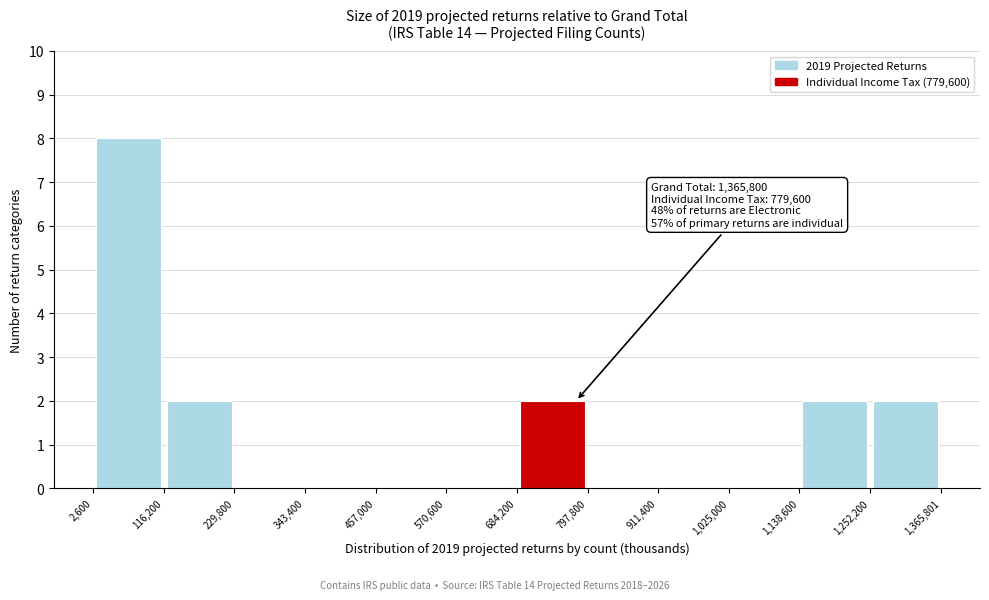

Over which range of the x-axis is the bar tallest?

2,600 to 116,200